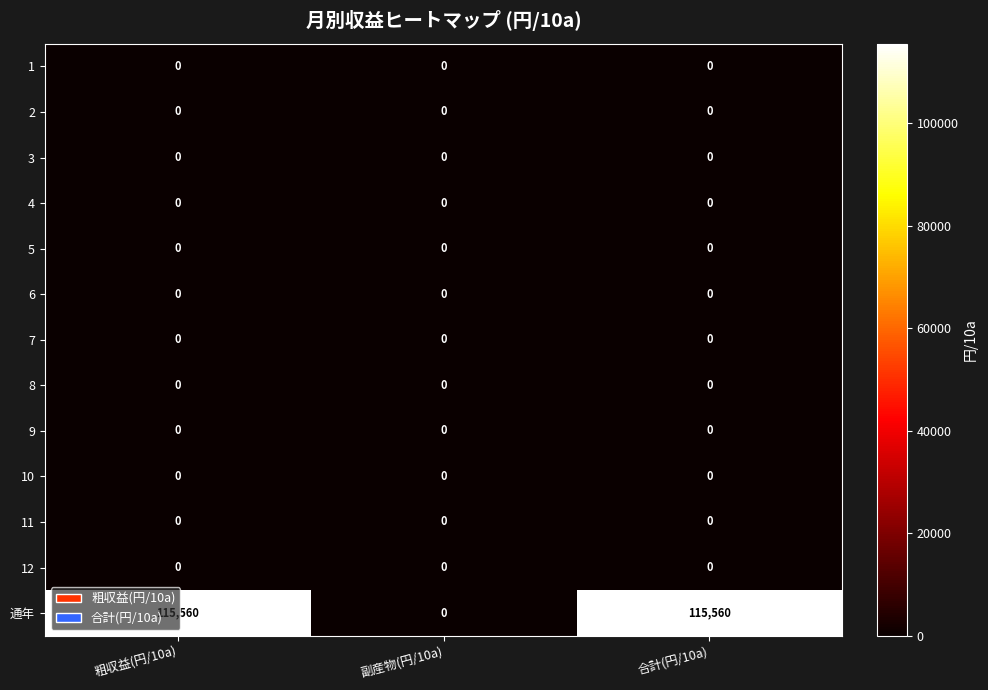

What is the greatest value displayed?

115560